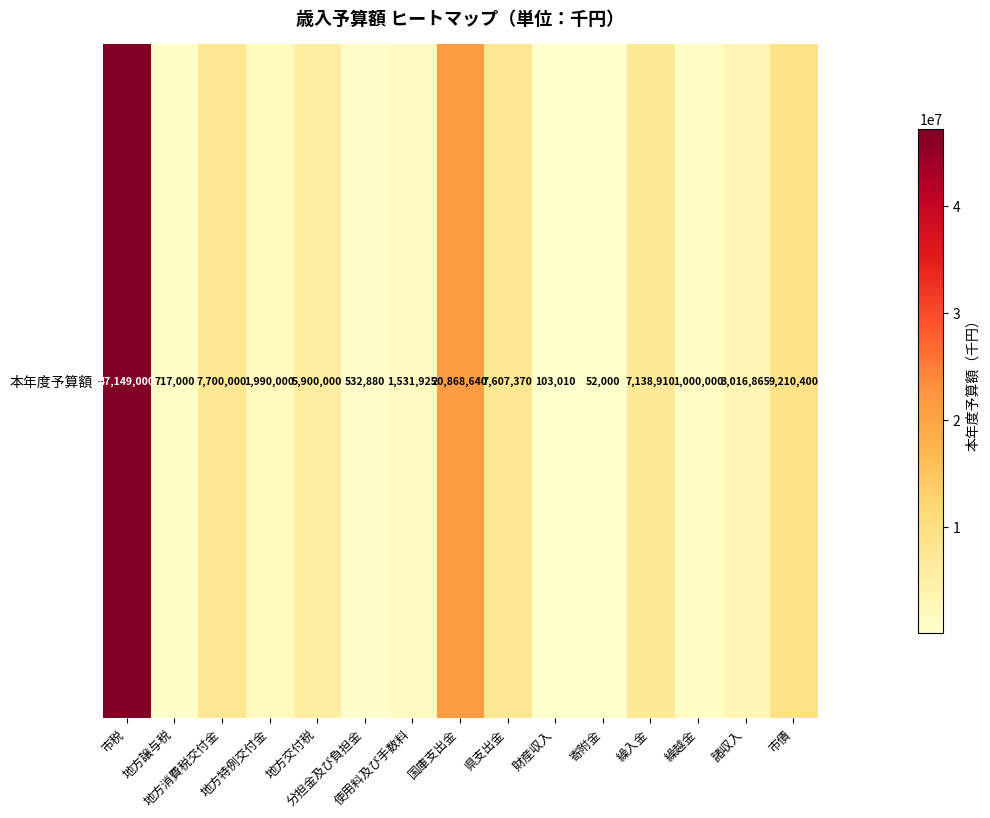

How many values exceed 3016865?

7